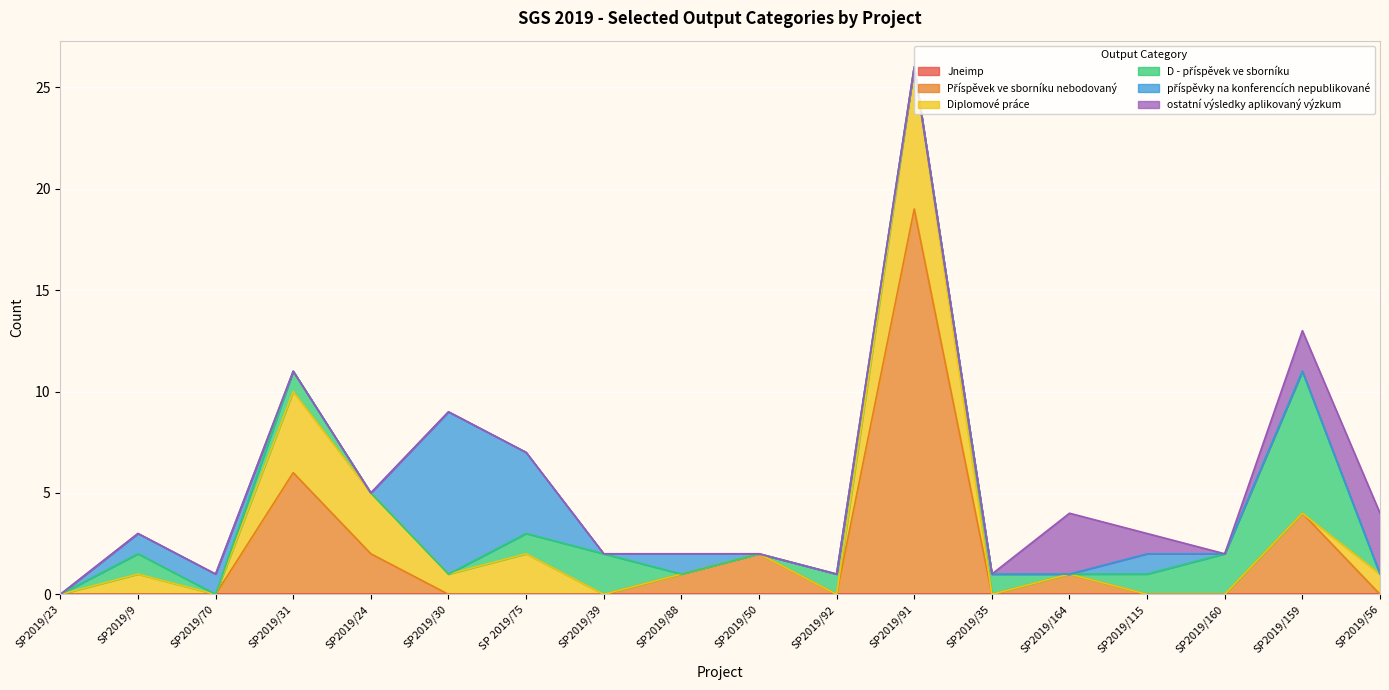

How many categories are shown in the chart?

18